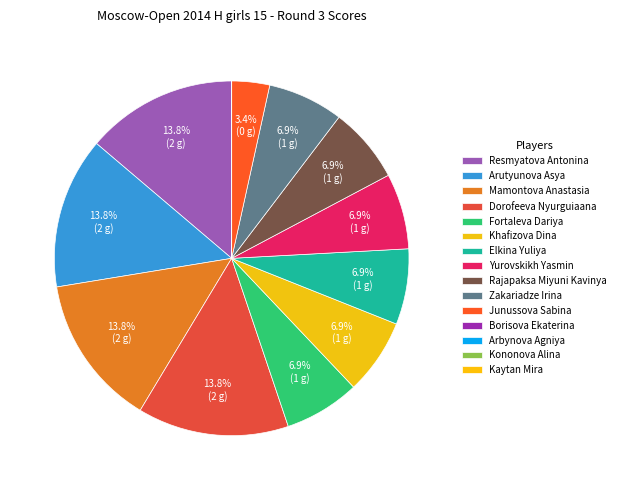

What is the ratio of the value at Resmyatova Antonina to the value at Zakariadze Irina?

2.0